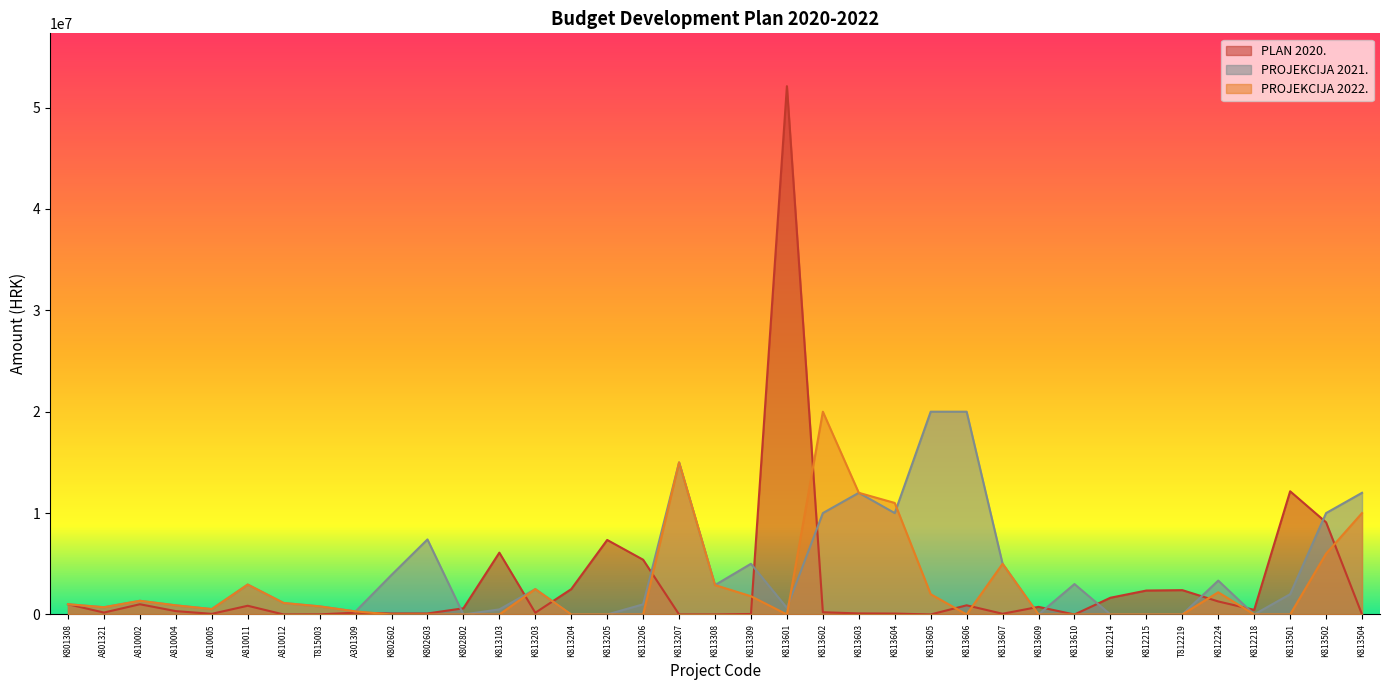

What is the label of the 10th point from the left?

K802602